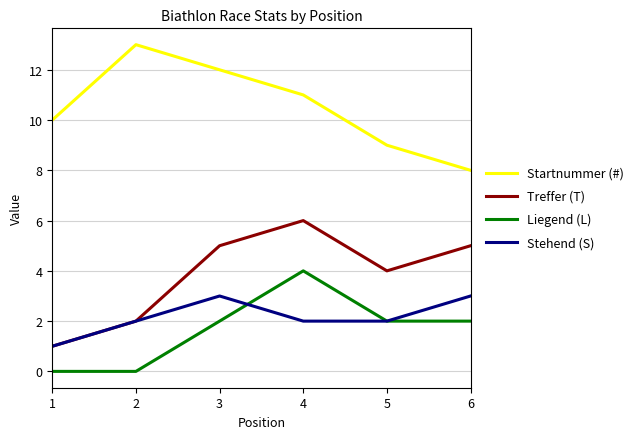

What is the spread (max minus min) of values at 6?

6